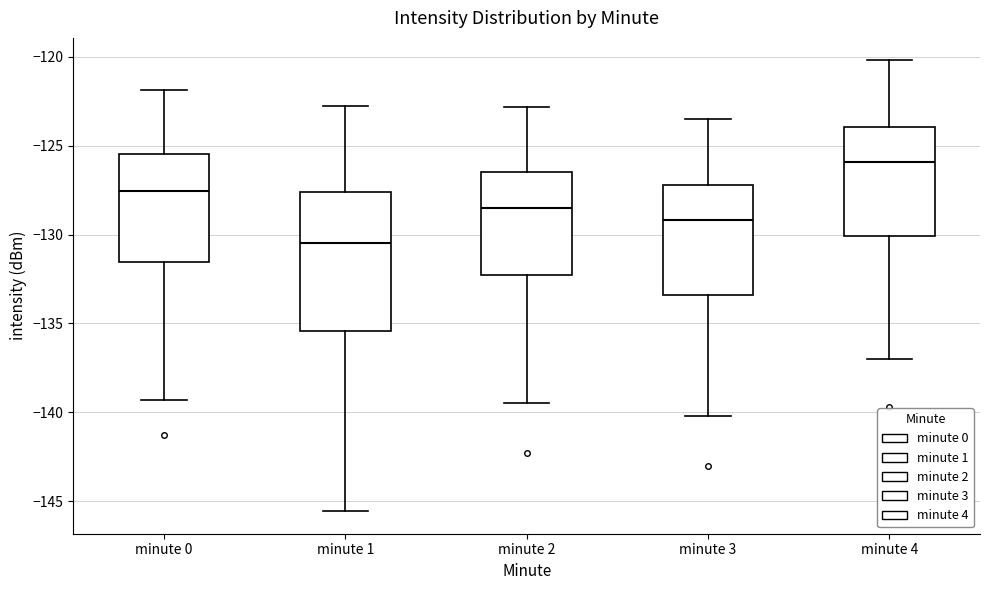

Which box is the tallest, from its lower edge to its upper edge?

minute 1